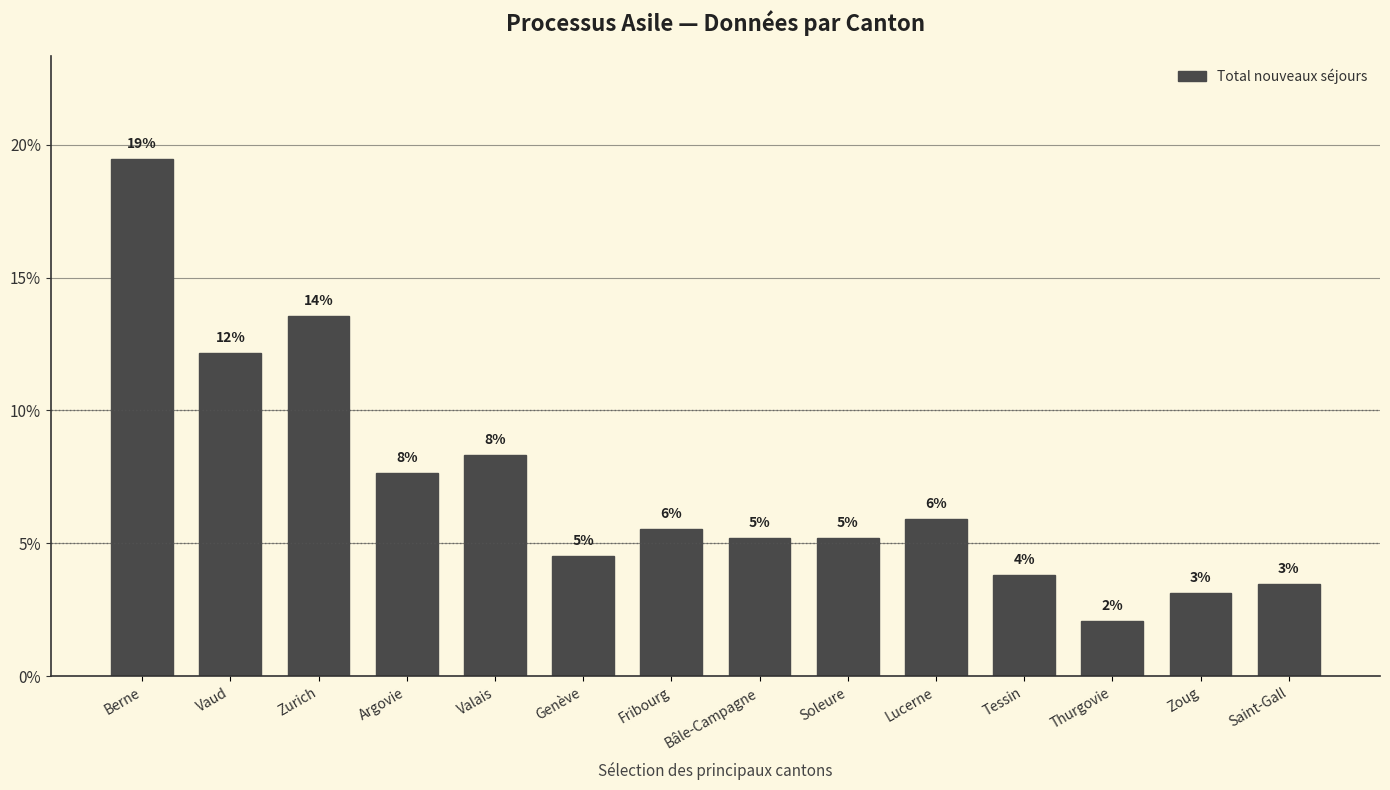

What is the difference between the maximum and minimum values?

17.4